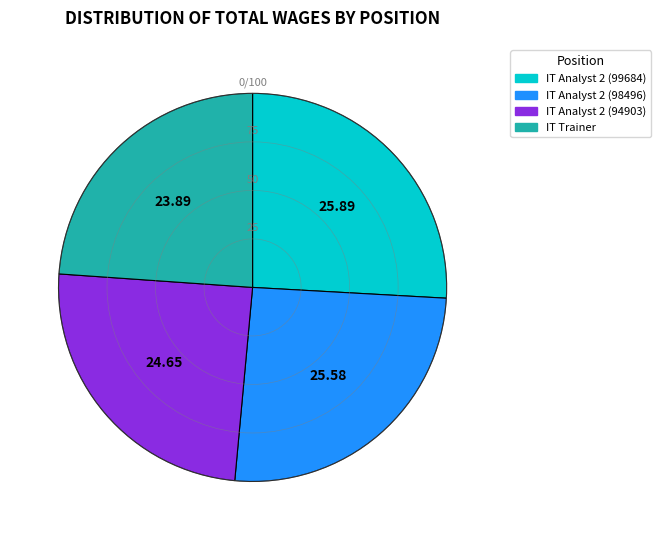

Combined, do IT Analyst 2 (99684) and IT Analyst 2 (94903) account for over 50%?

Yes